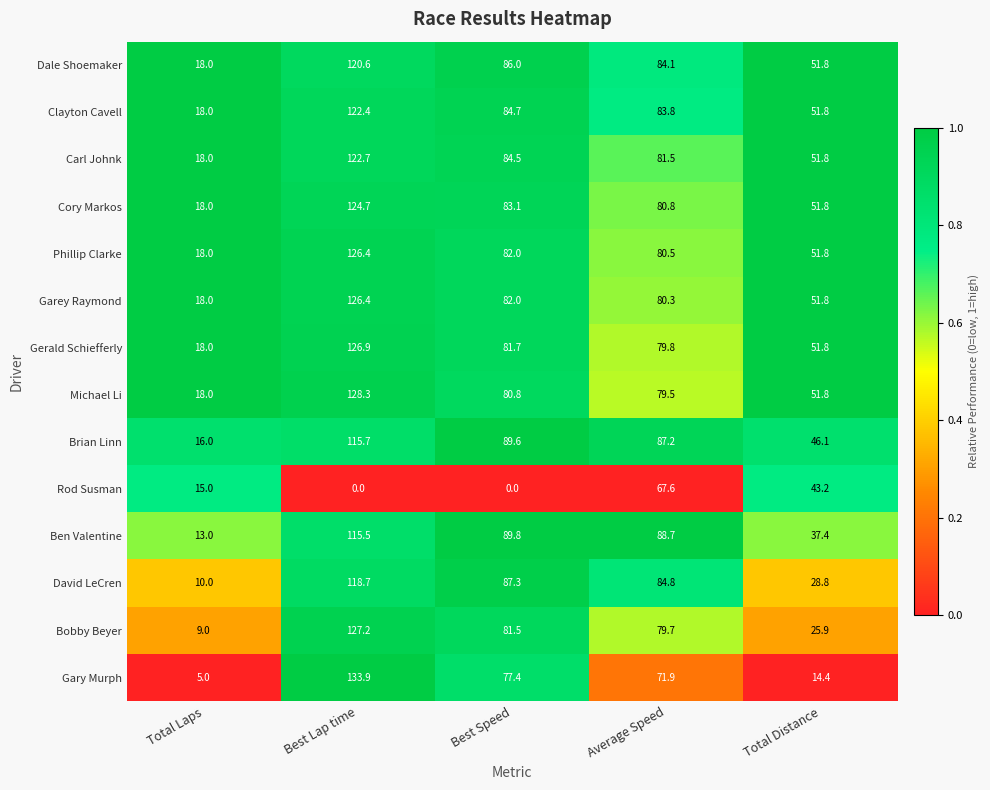

The value of Ben Valentine at Total Laps is 13.0. True or false?

True